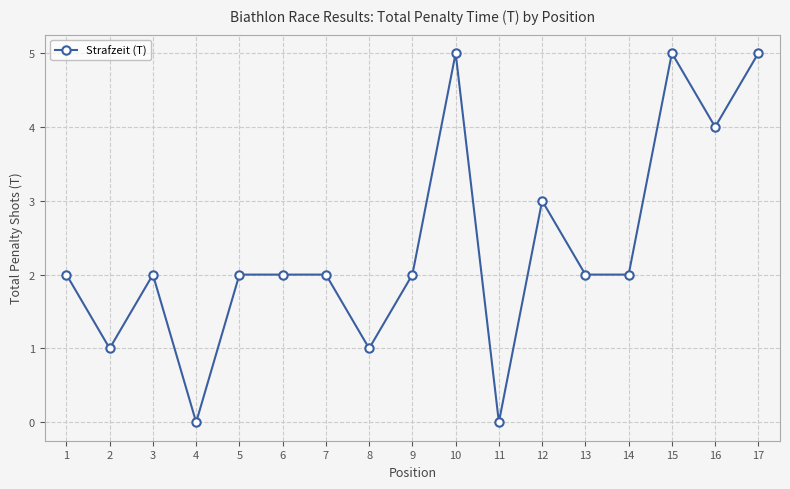

What is the ratio of the value at 17 to the value at 14?

2.5